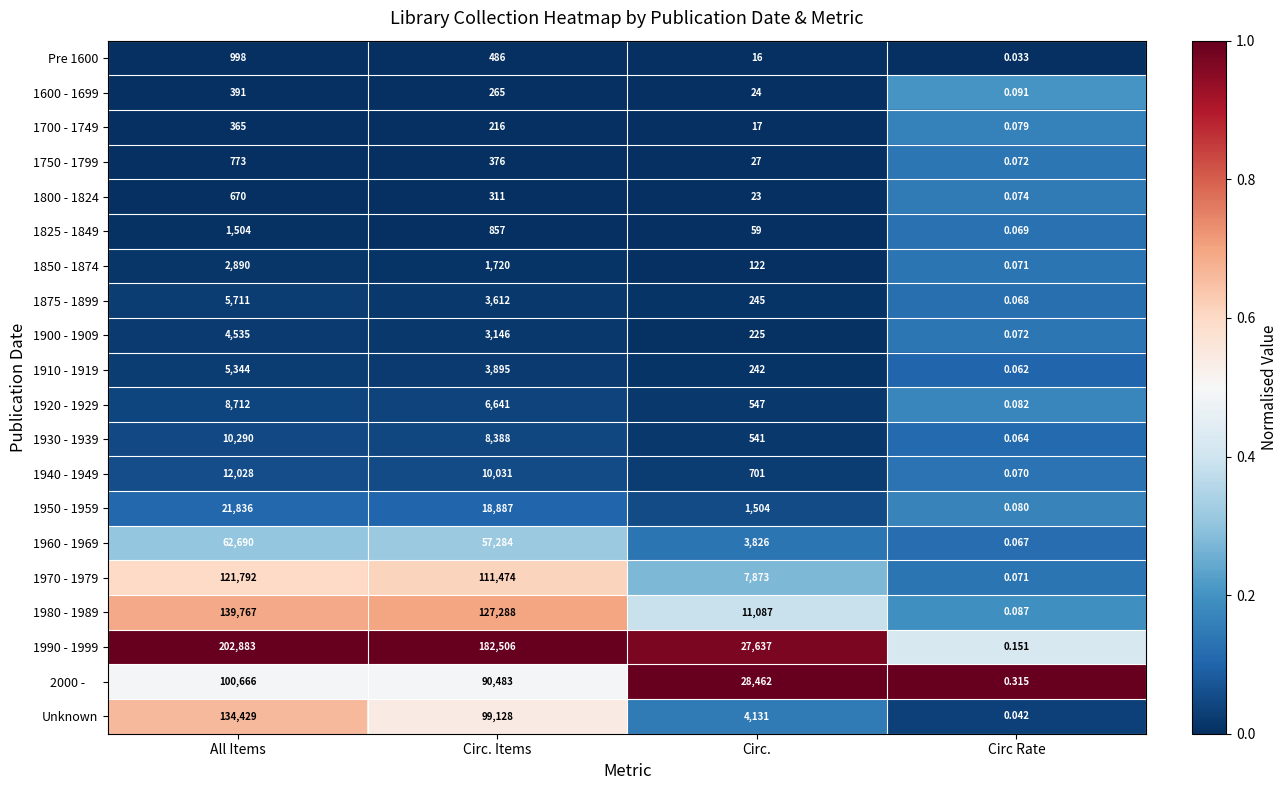

Rank the categories by 1600 - 1699 value from lowest to highest.

Circ Rate, Circ., Circ. Items, All Items